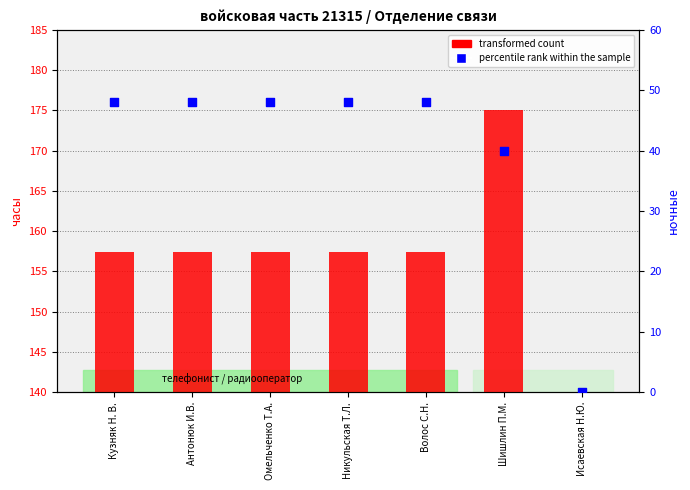

What are all the series names shown in the legend?

transformed count, percentile rank within the sample